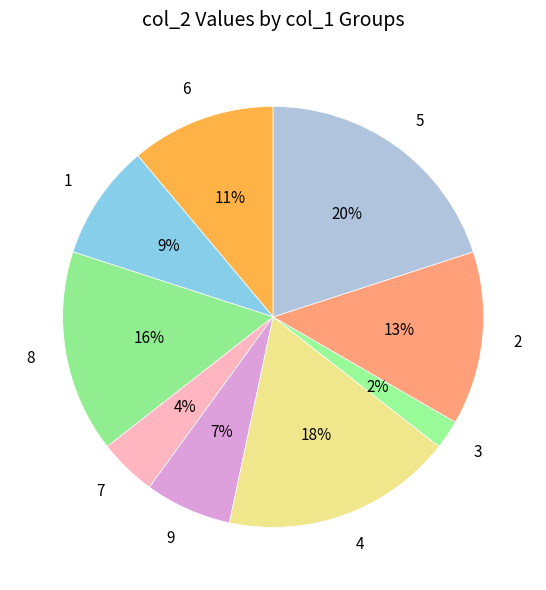

Does any single category account for the majority?

No